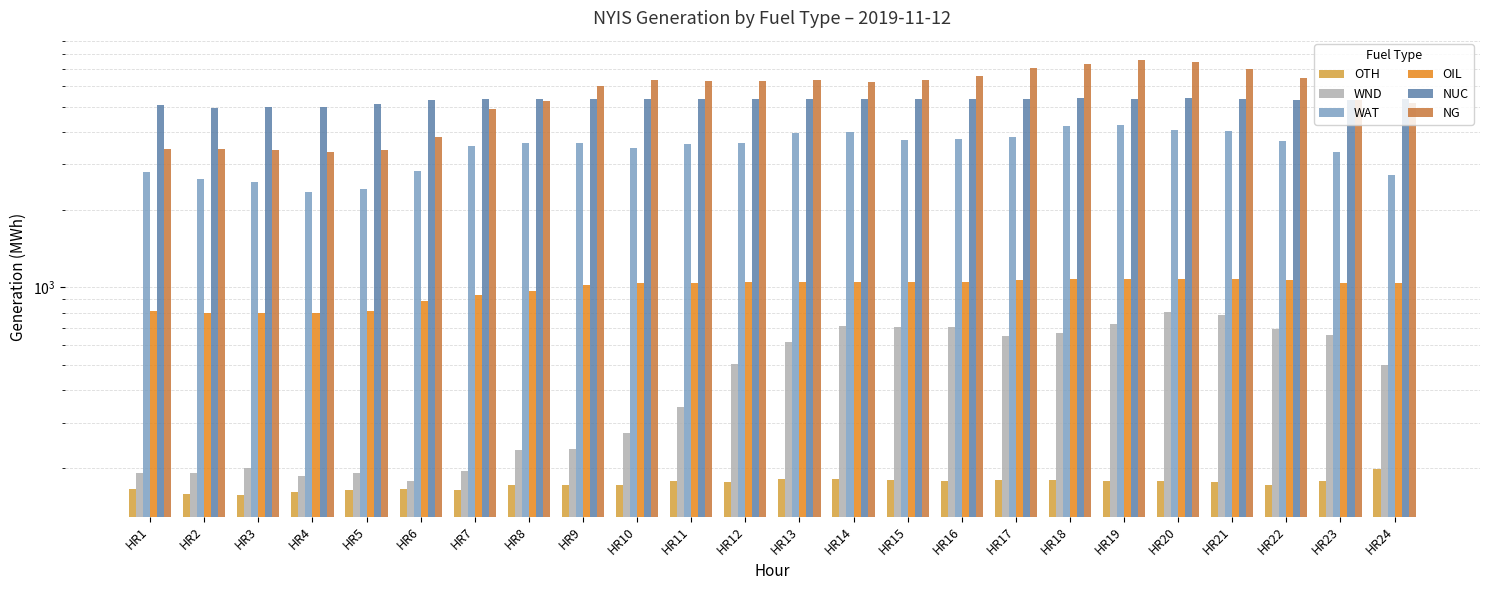

List the labels in order of OIL value, largest first.

HR20, HR21, HR19, HR18, HR22, HR17, HR16, HR13, HR15, HR14, HR12, HR11, HR24, HR23, HR10, HR9, HR8, HR7, HR6, HR1, HR5, HR2, HR3, HR4